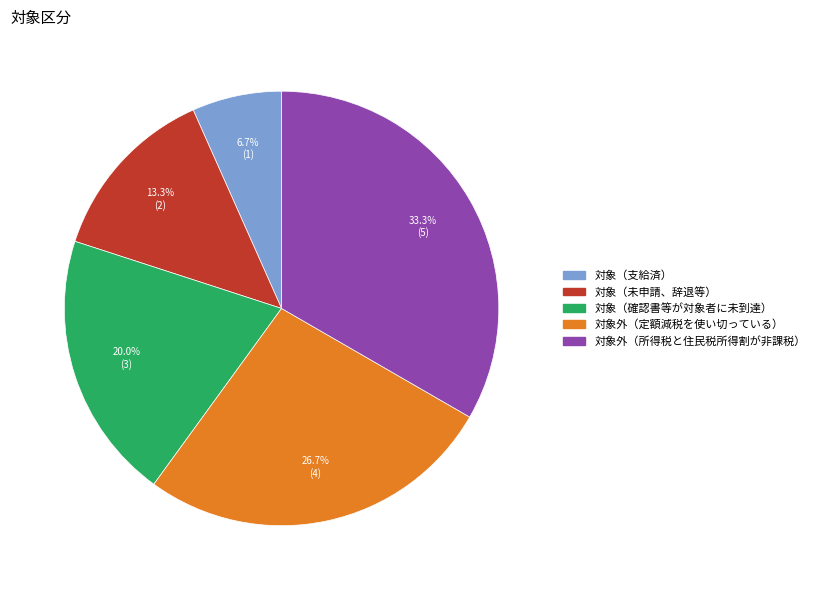

How many segments does this pie chart have?

5